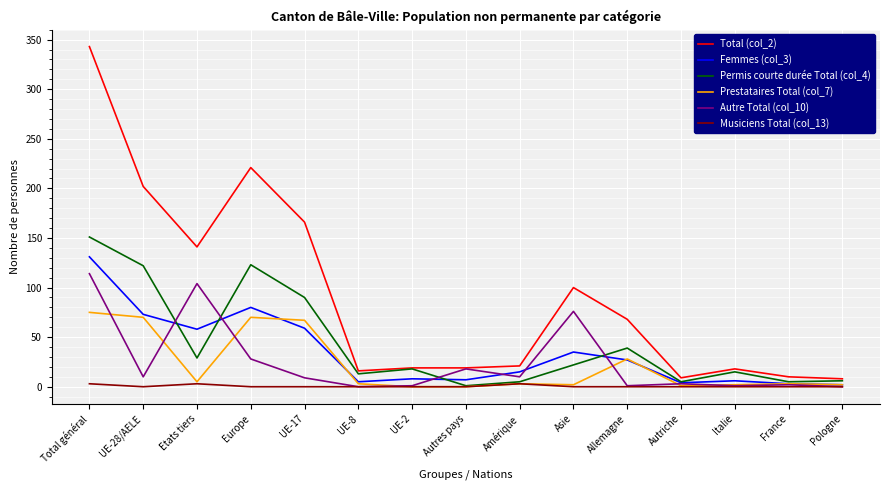

Is it true that Autre Total (col_10) equals 30 at Autres pays?

False